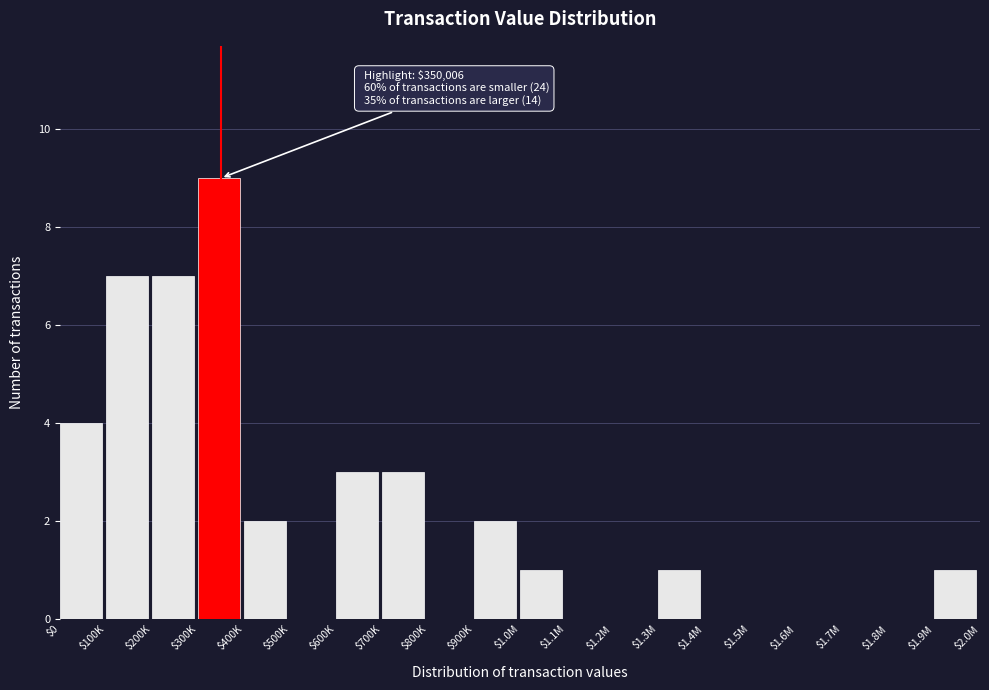

Which label corresponds to the largest value in the chart?

$300K